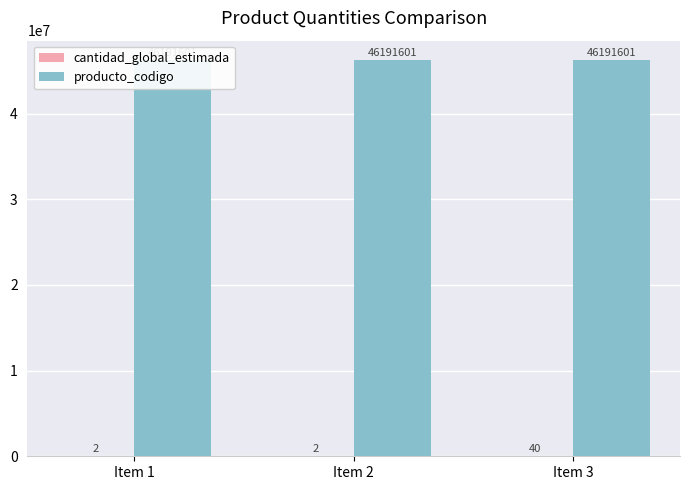

Is it true that cantidad_global_estimada equals 2 at Item 2?

True